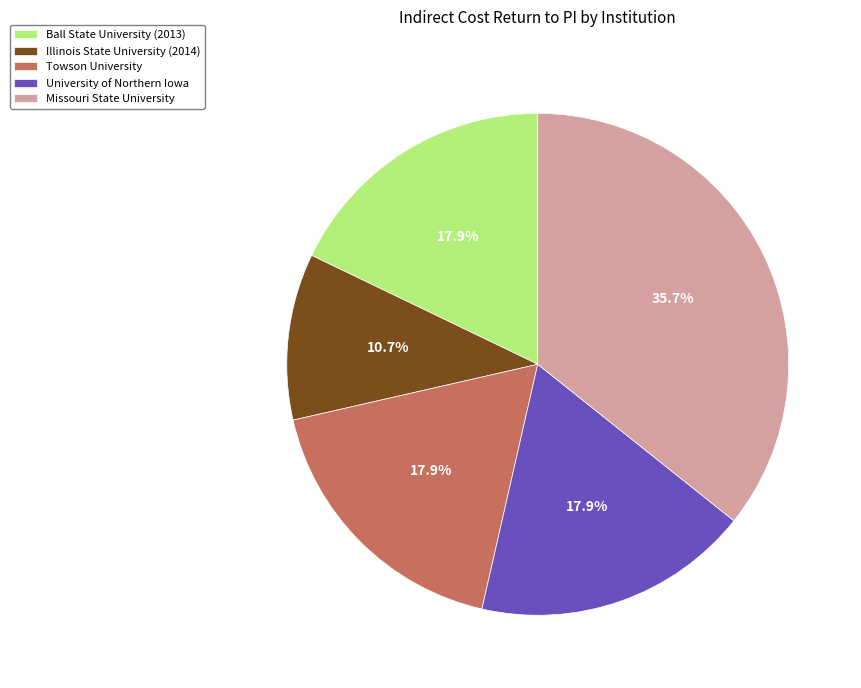

To the nearest percent, what portion does Illinois State University (2014) represent?

11%